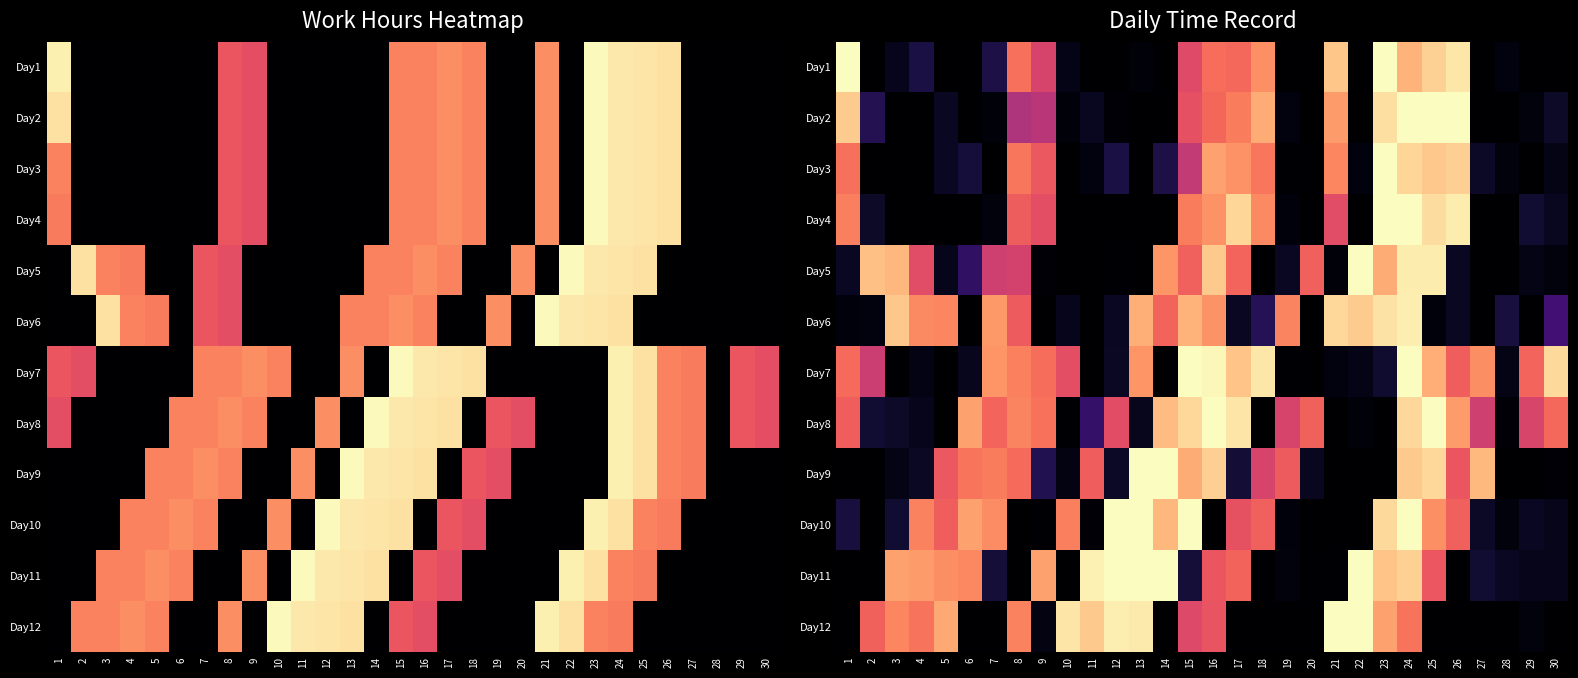

List the series in order of their peak value, lowest first.

Day6, Day1, Day2, Day11, Day7, Day12, Day5, Day3, Day10, Day8, Day4, Day9